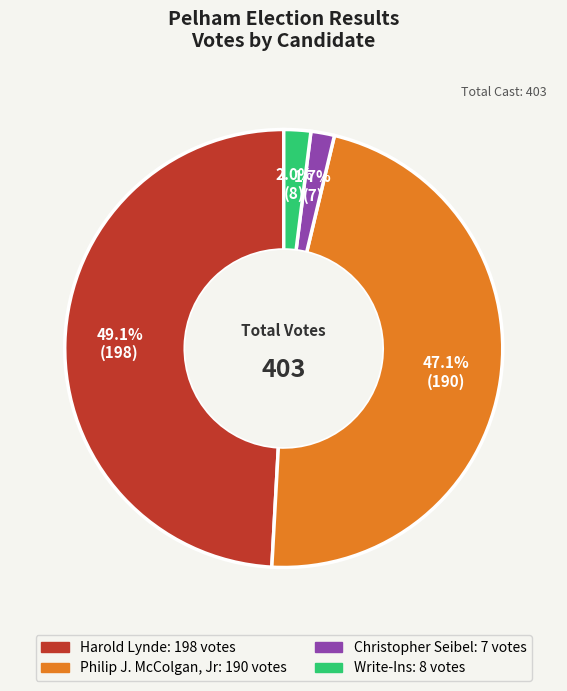

Is it true that Write-Ins is 10% of the pie?

False